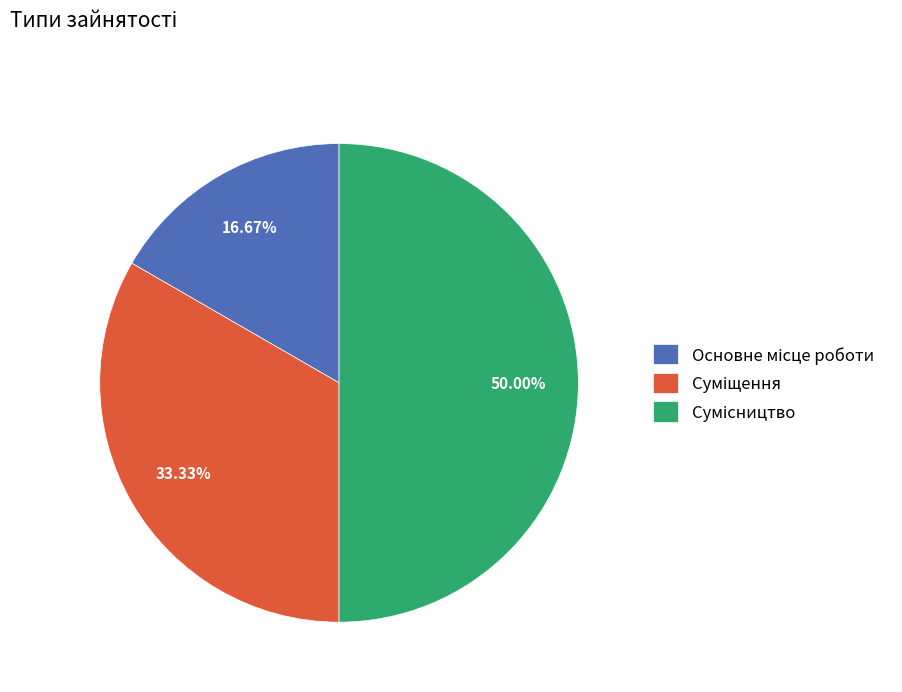

Count the number of slices in the pie.

3